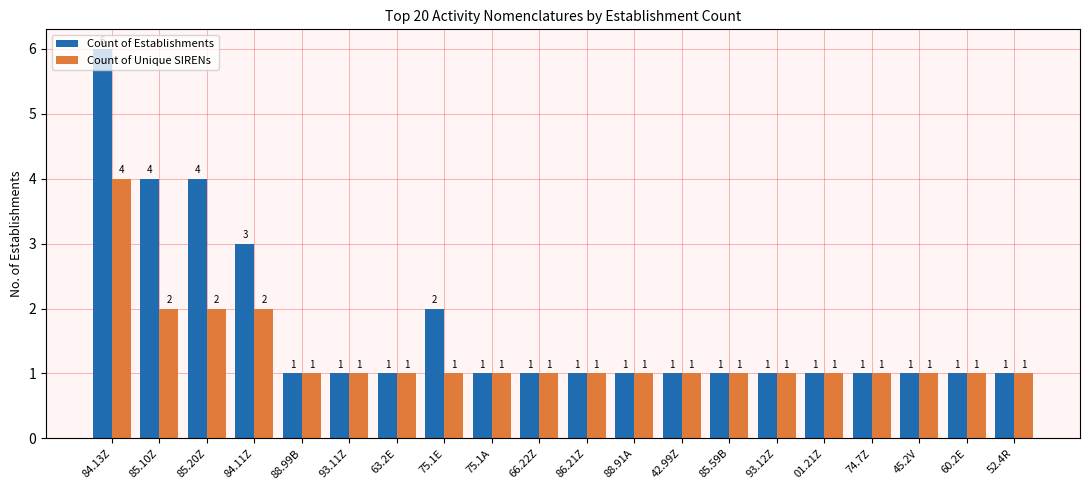

What is the maximum value shown in the chart?

6